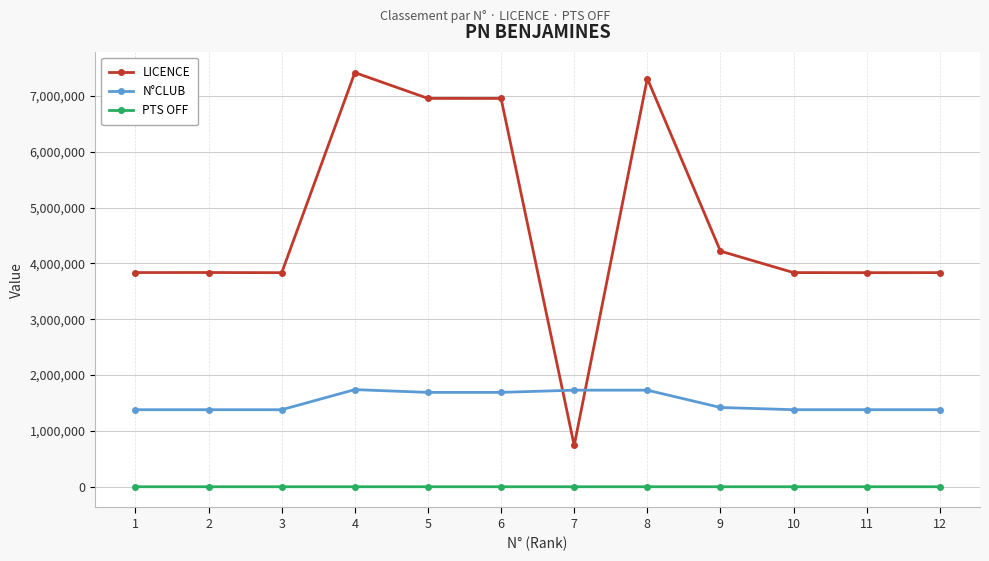

At how many categories does at least one series exceed 4419694?

4